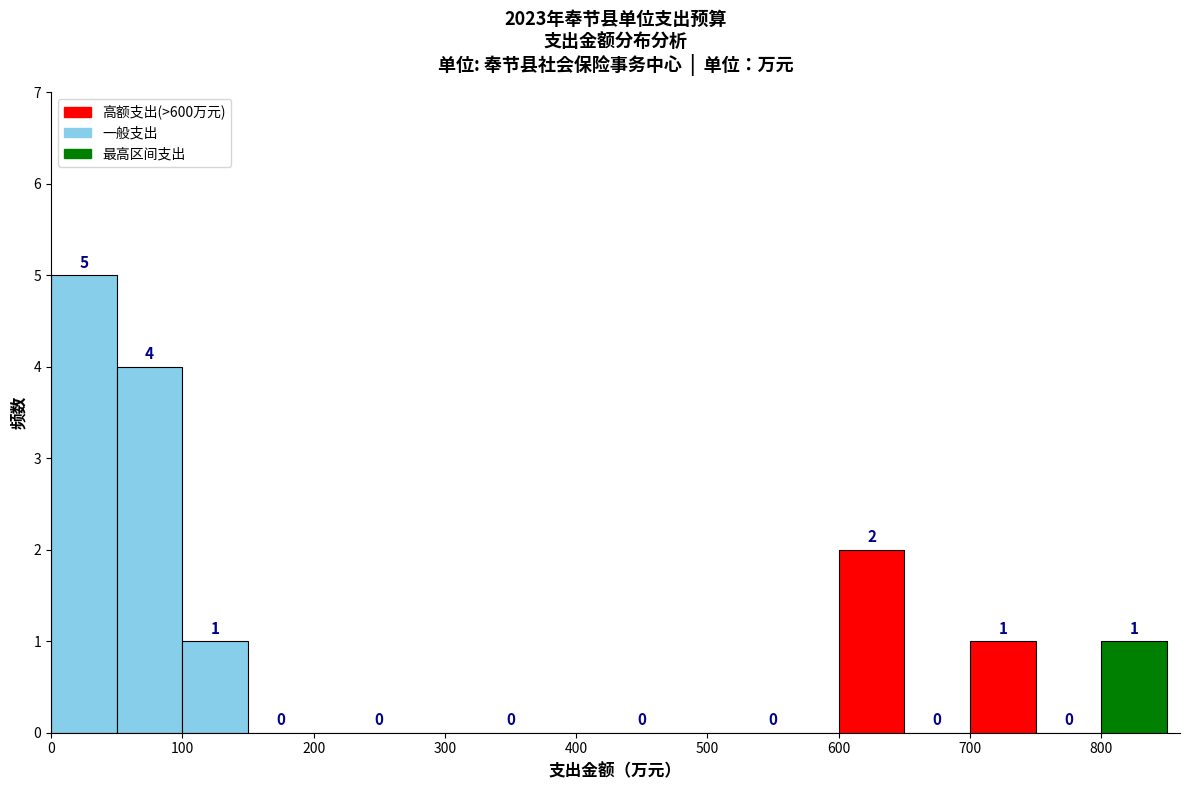

Reading left to right, transcribe this chart: for each bar, give the range it covers on the x-axis and its height.

0 to 50: 5
50 to 100: 4
100 to 150: 1
150 to 200: 0
200 to 300: 0
300 to 400: 0
400 to 500: 0
500 to 600: 0
600 to 650: 2
650 to 700: 0
700 to 750: 1
750 to 800: 0
800 to 850: 1